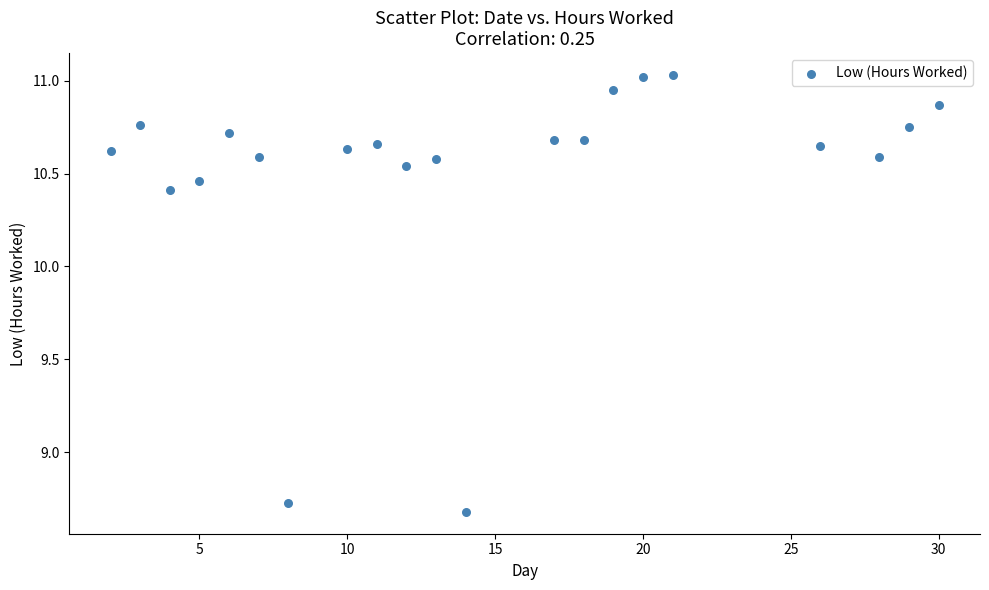

What is the range of X values (max minus min)?

28.0